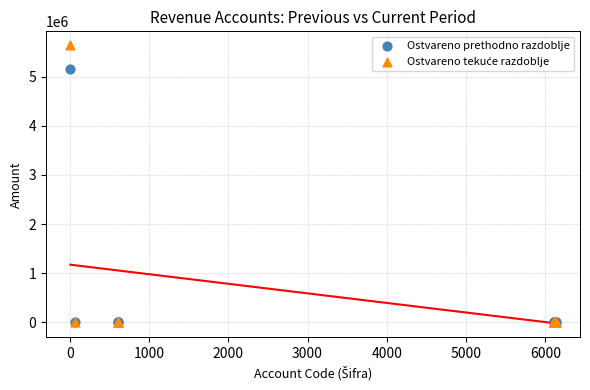

Across all series, what Y value is closest to 2821483?

5167574.0